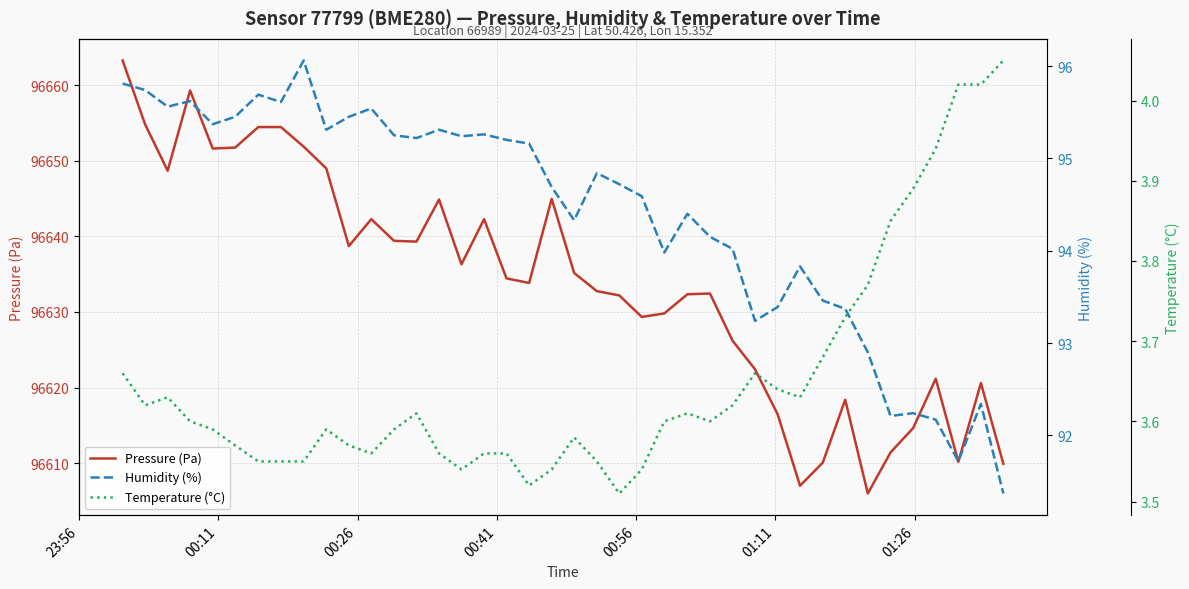

What is the minimum value for Pressure (Pa)?

96606.0